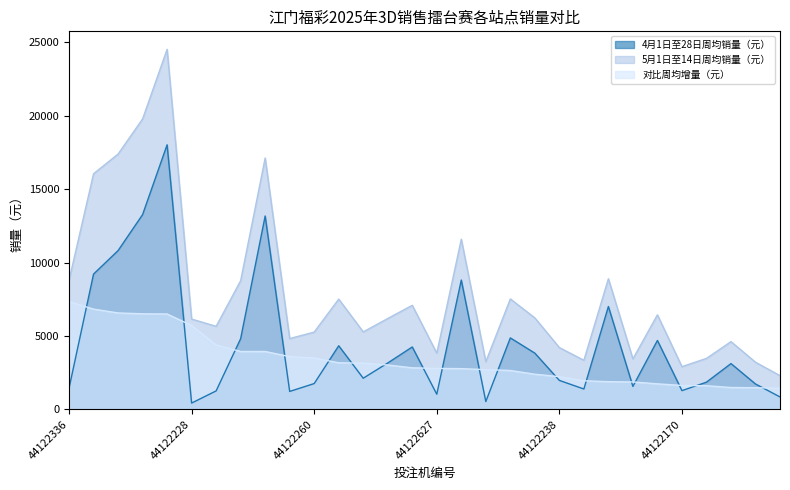

Read the 5月1日至14日周均销量（元） value at 44122229.

16055.0